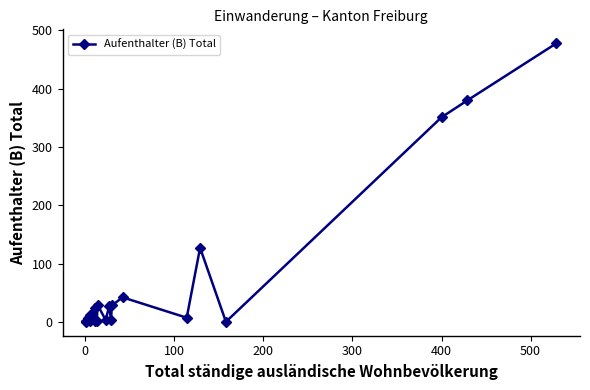

True or false: the data shows 4 at 11.

False